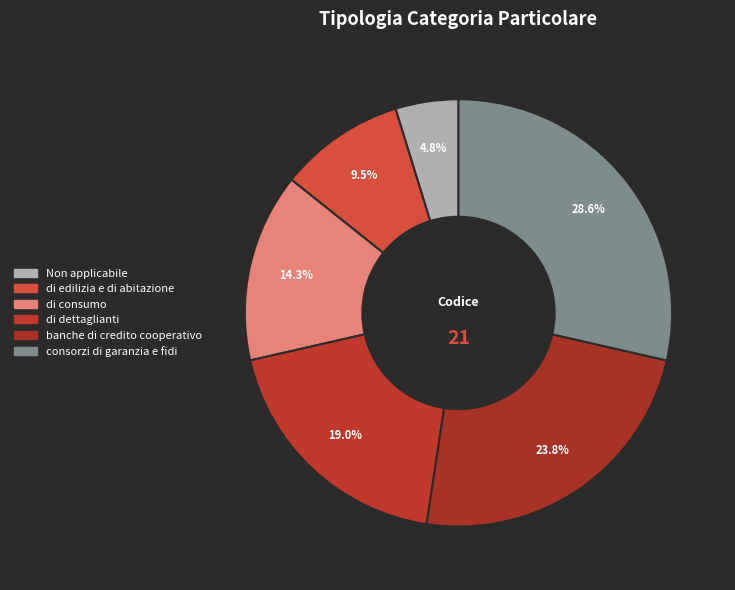

Which slice is the smallest?

Non applicabile